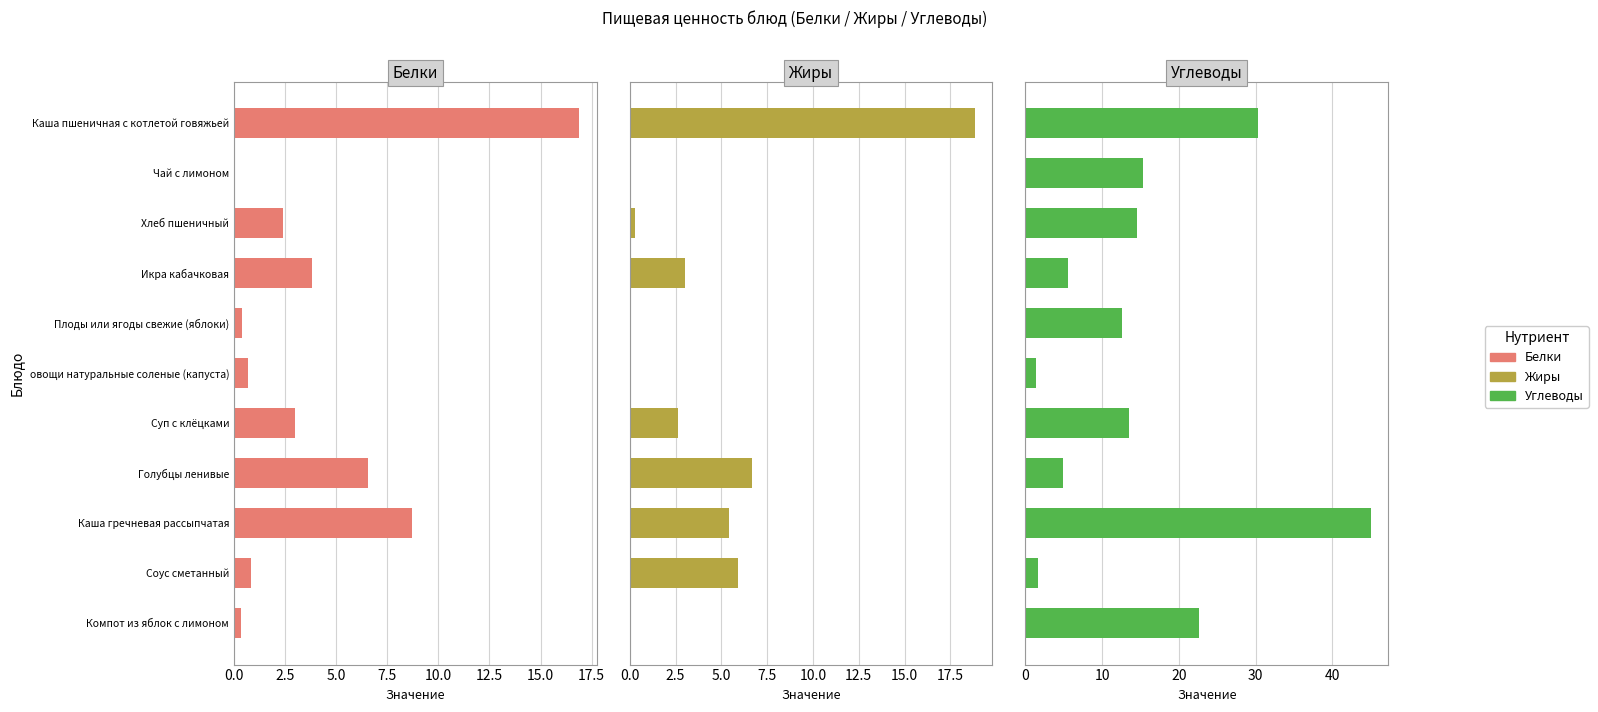

What is the minimum value for Углеводы?

1.4